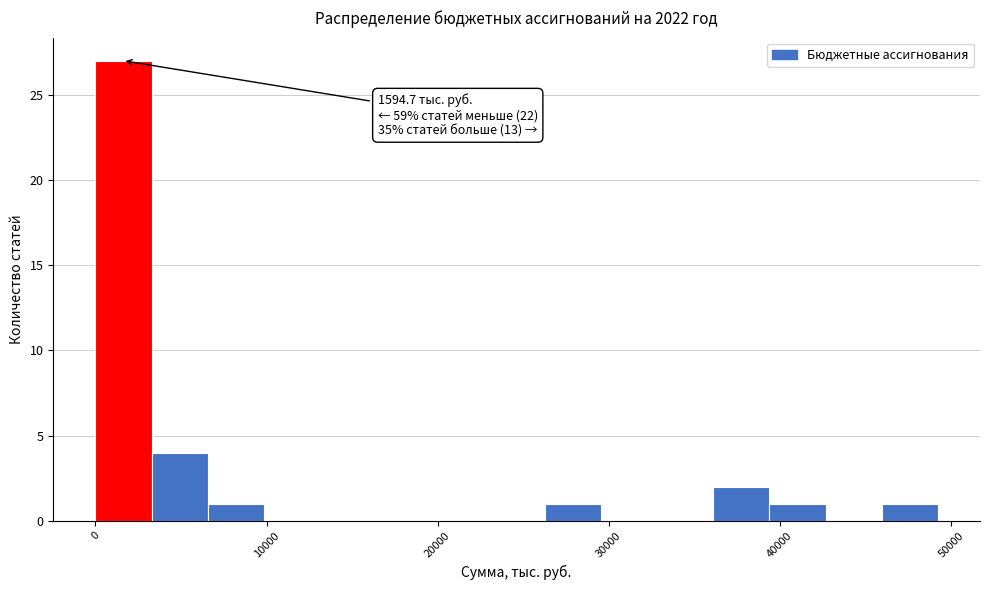

Read against the x-axis, roughly where is the centre of the tallest bar?

2000